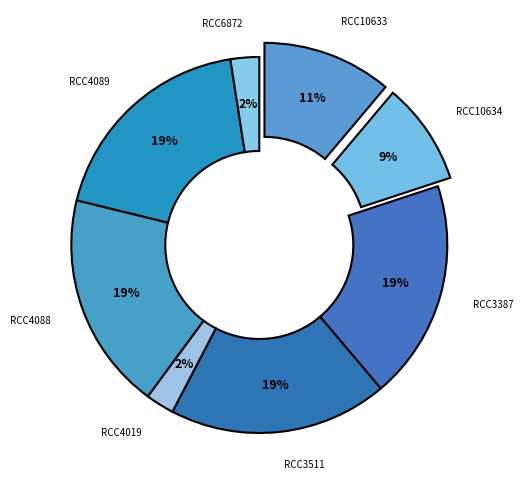

How many slices are in this pie chart?

8